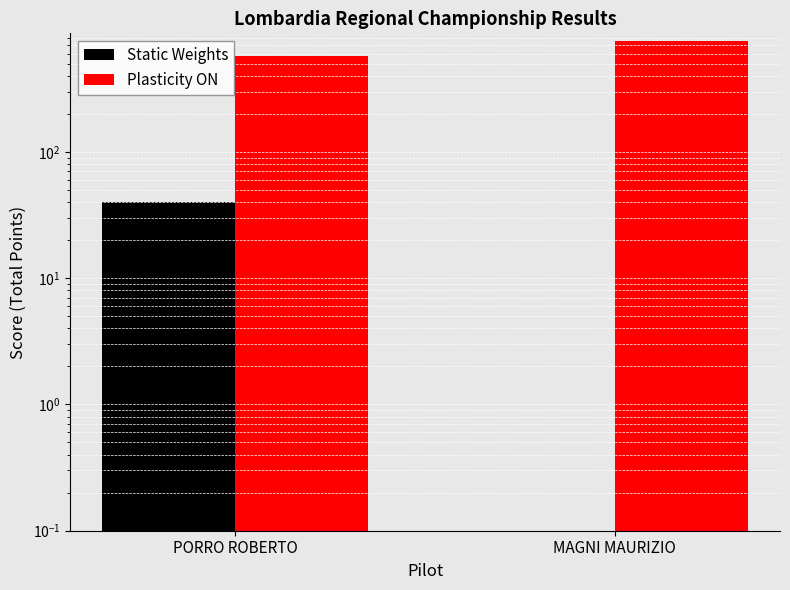

Is the value of Static Weights at MAGNI MAURIZIO greater than the value of Plasticity ON at PORRO ROBERTO?

No